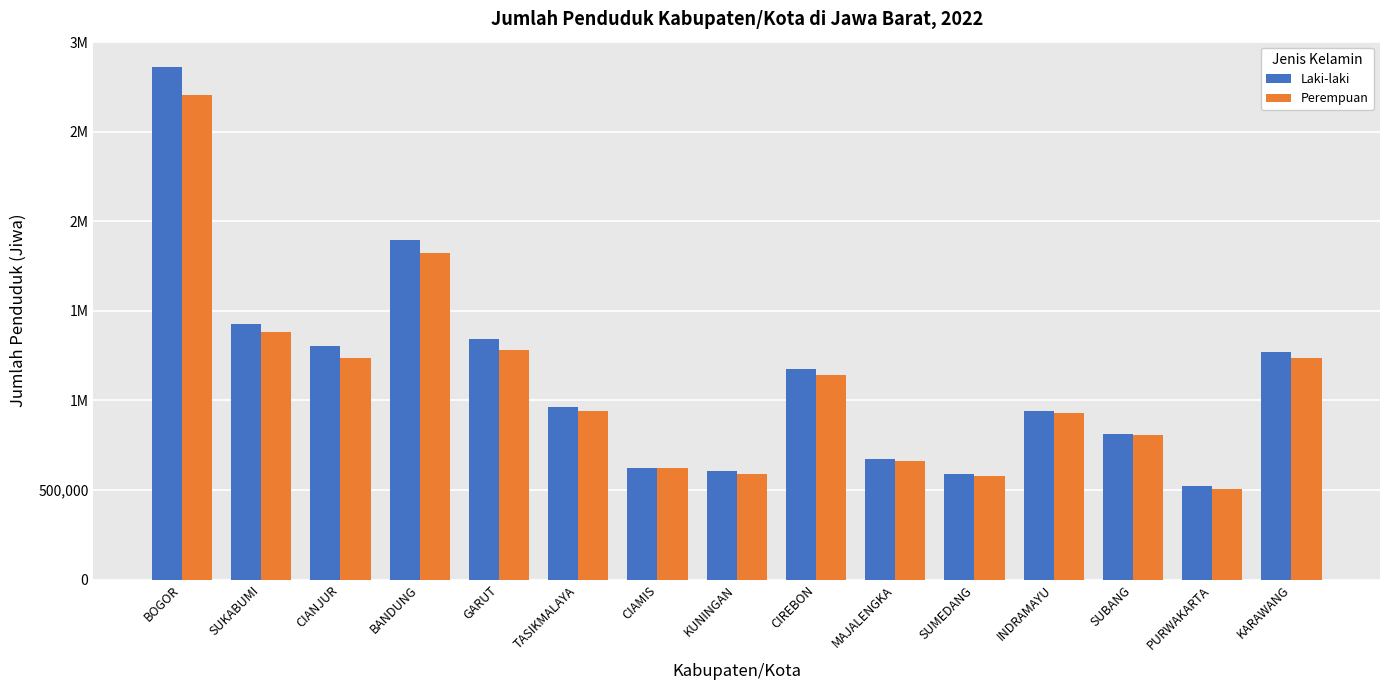

What are all the series names shown in the legend?

Laki-laki, Perempuan